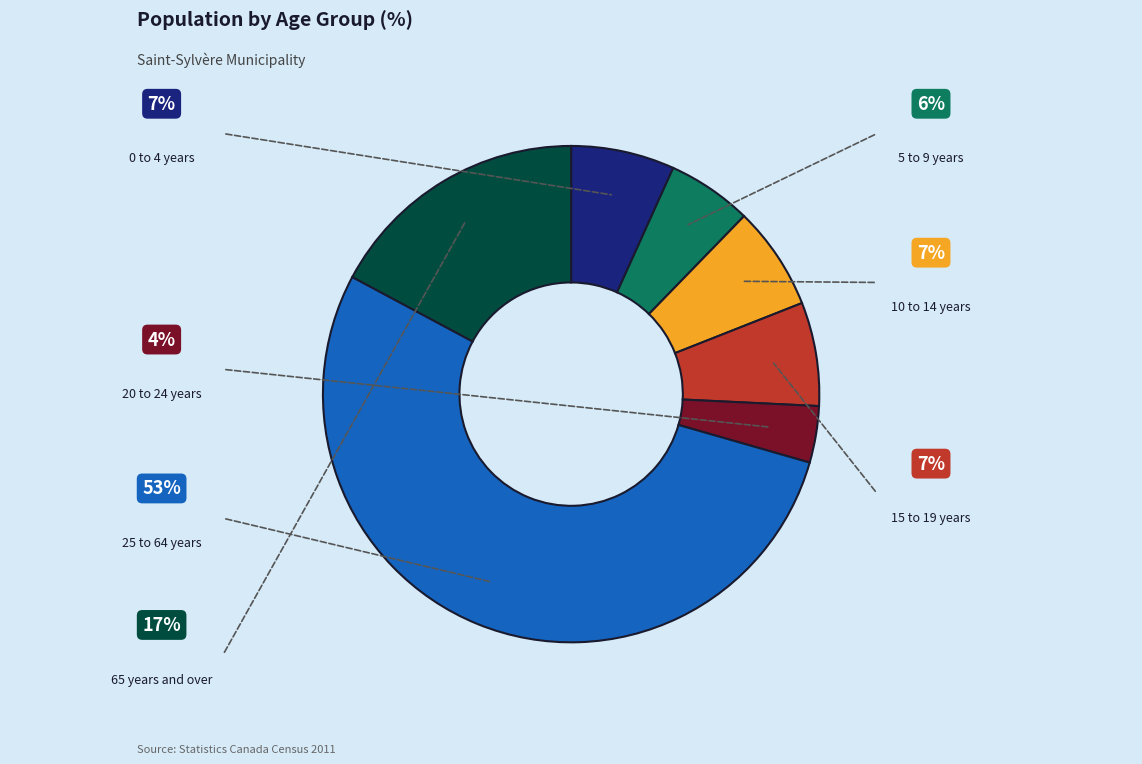

How much of the chart is everything except 15 to 19 years?

93.3%